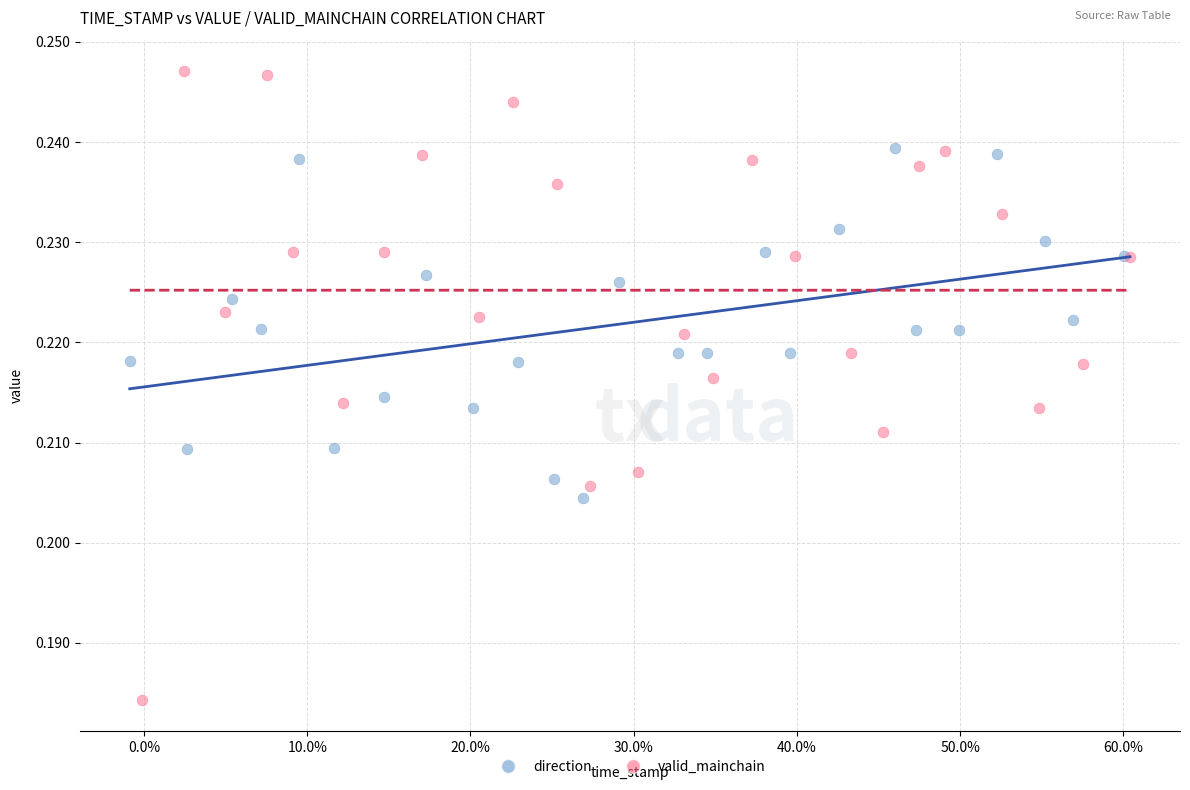

Which series has the widest spread of Y values?

valid_mainchain